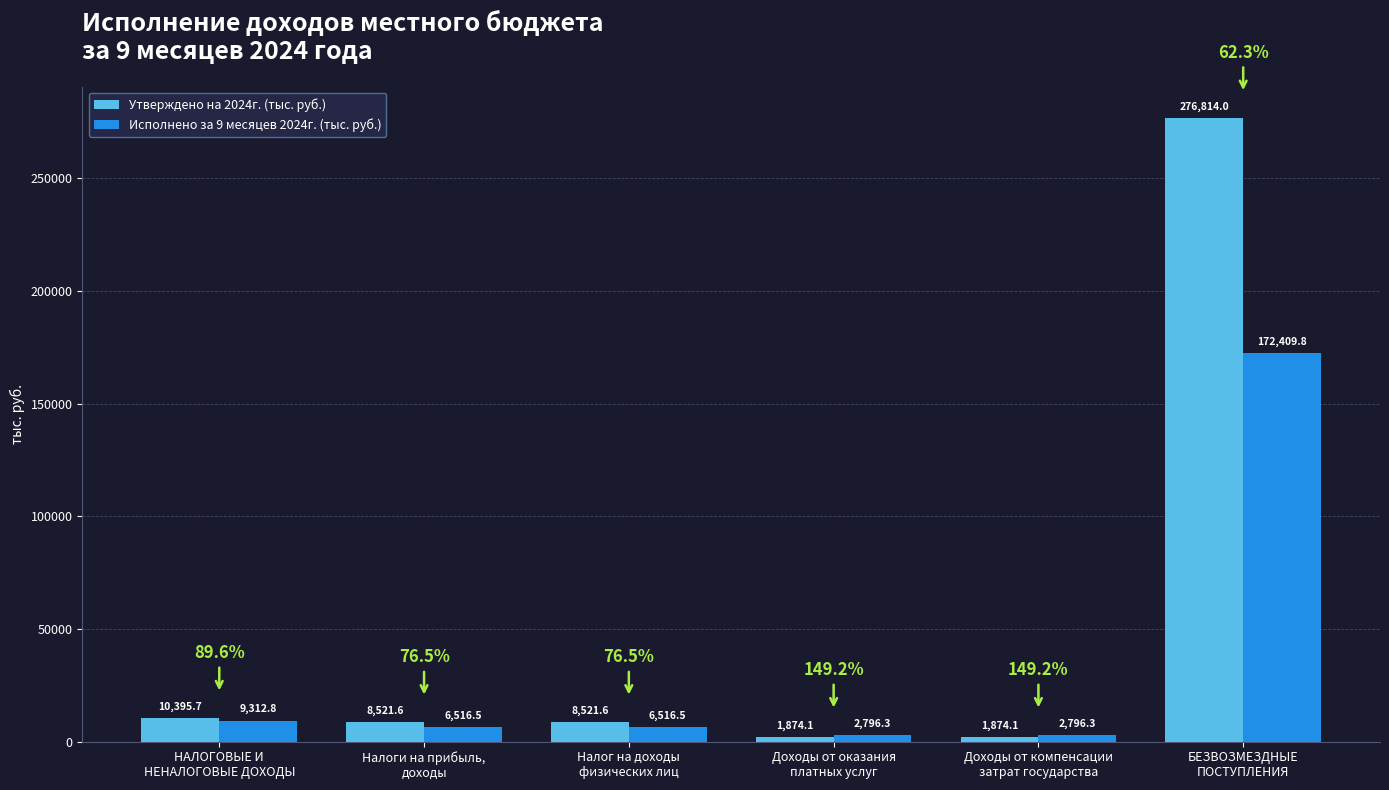

What is the minimum value for Исполнено за 9 месяцев 2024г. (тыс. руб.)?

2796.3